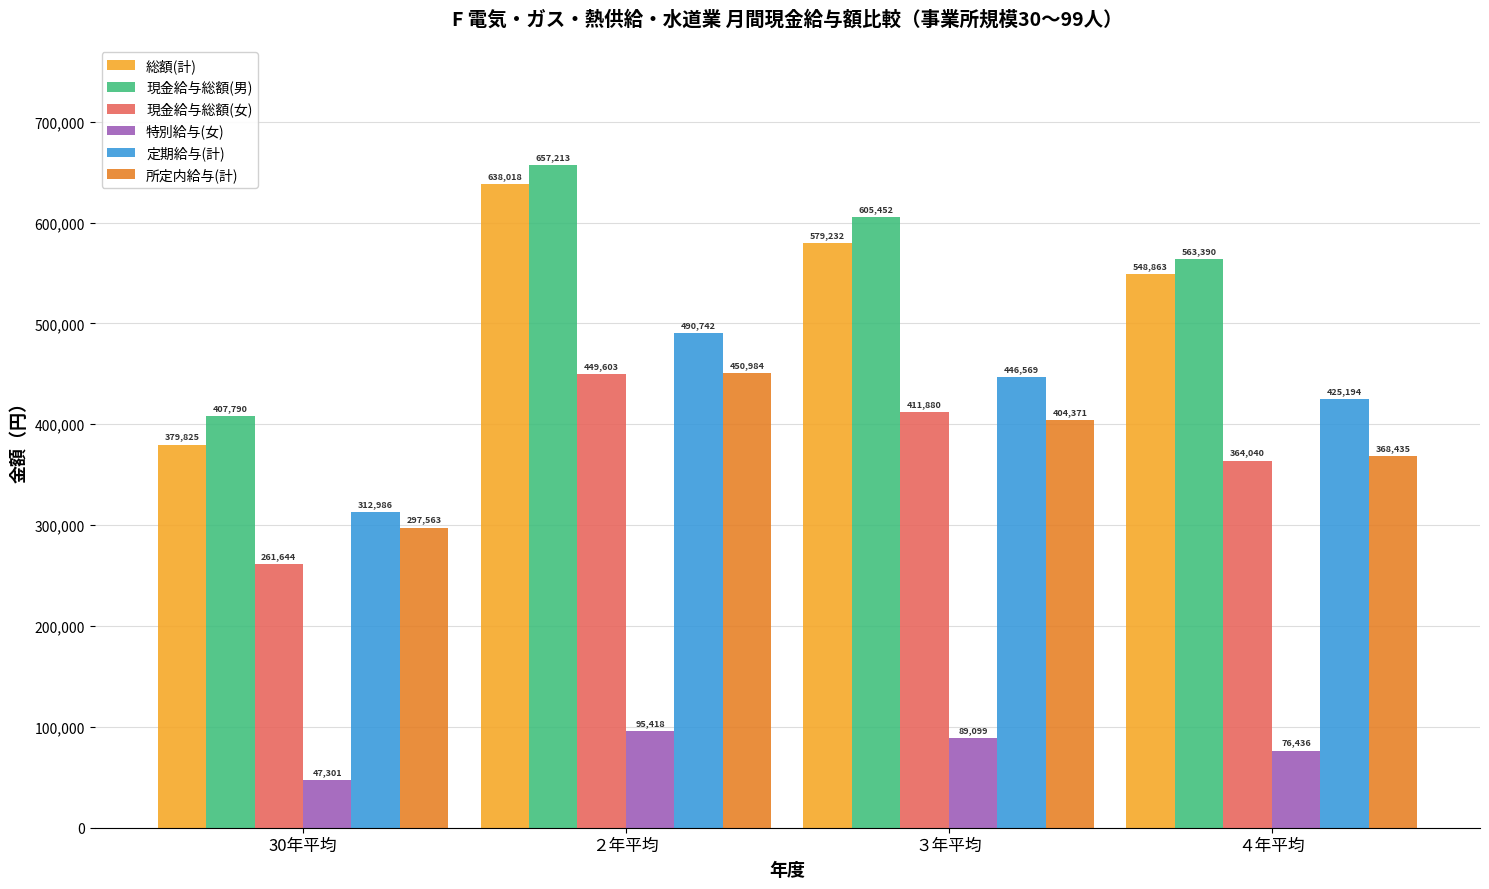

Which series has the largest range (max minus min)?

総額(計)